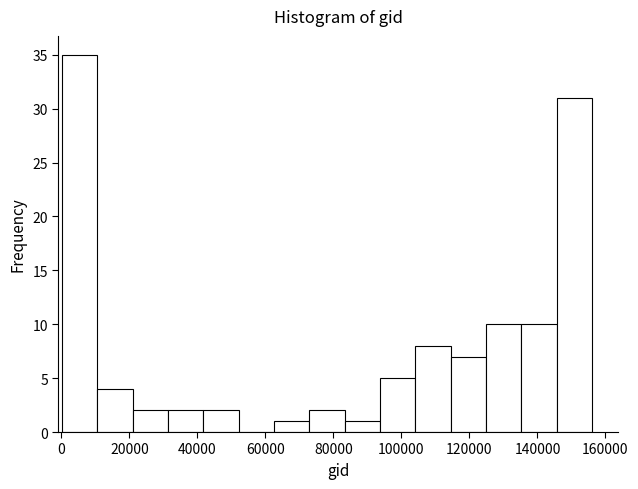

Over which range of the x-axis is the bar tallest?

0 to 10000